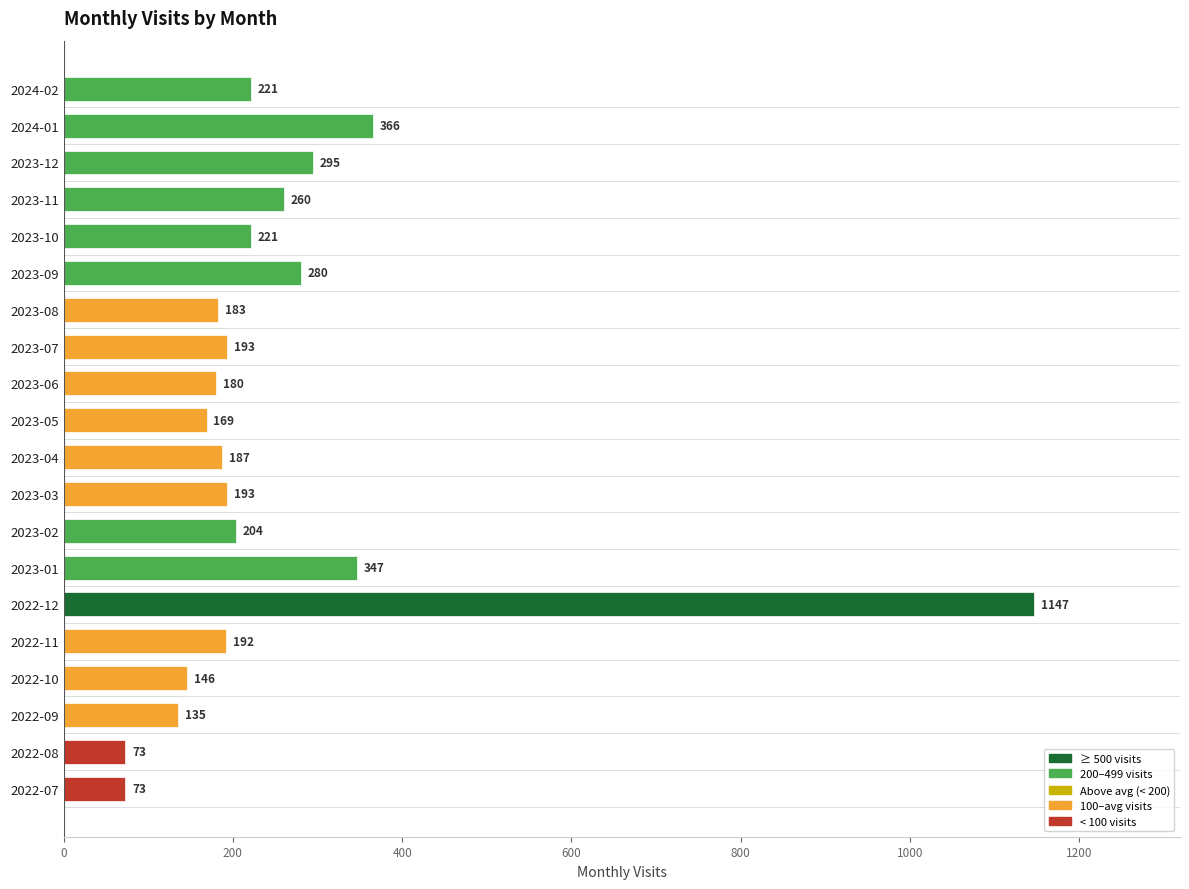

What is the change in value from 2022-07 to 2024-01?

+293